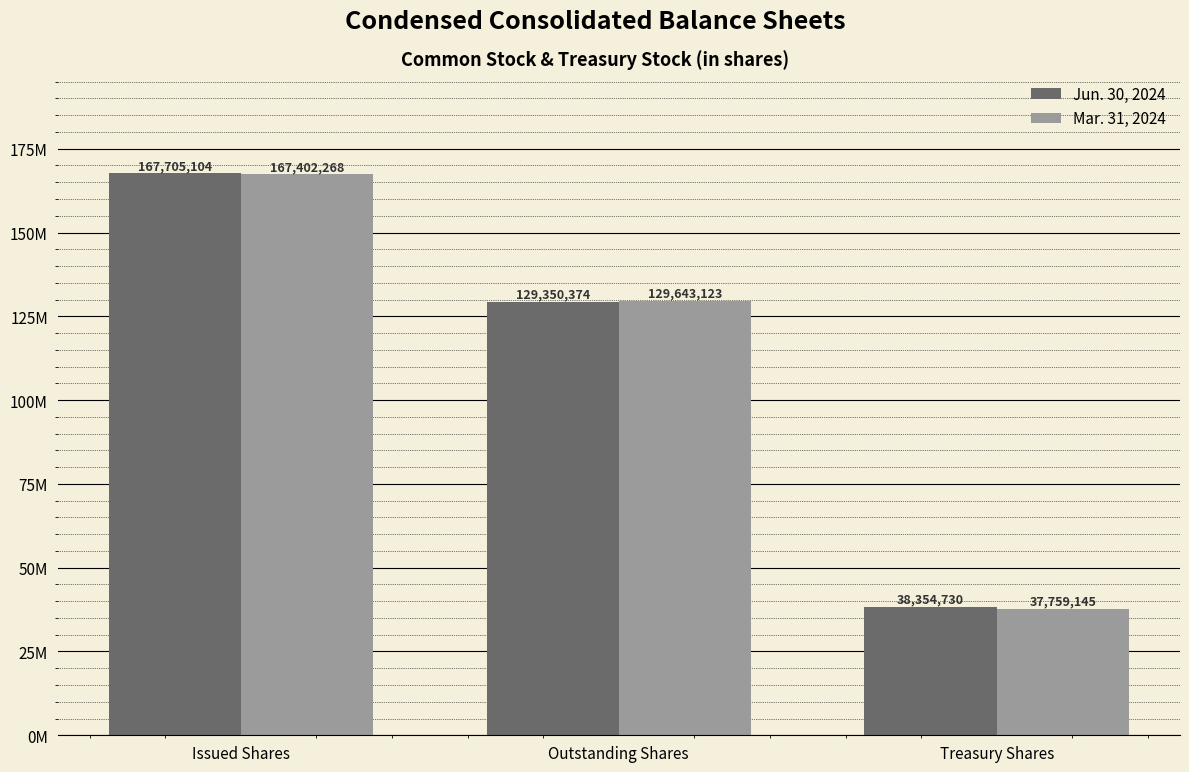

At which category does the chart reach its minimum across all series?

Treasury Shares